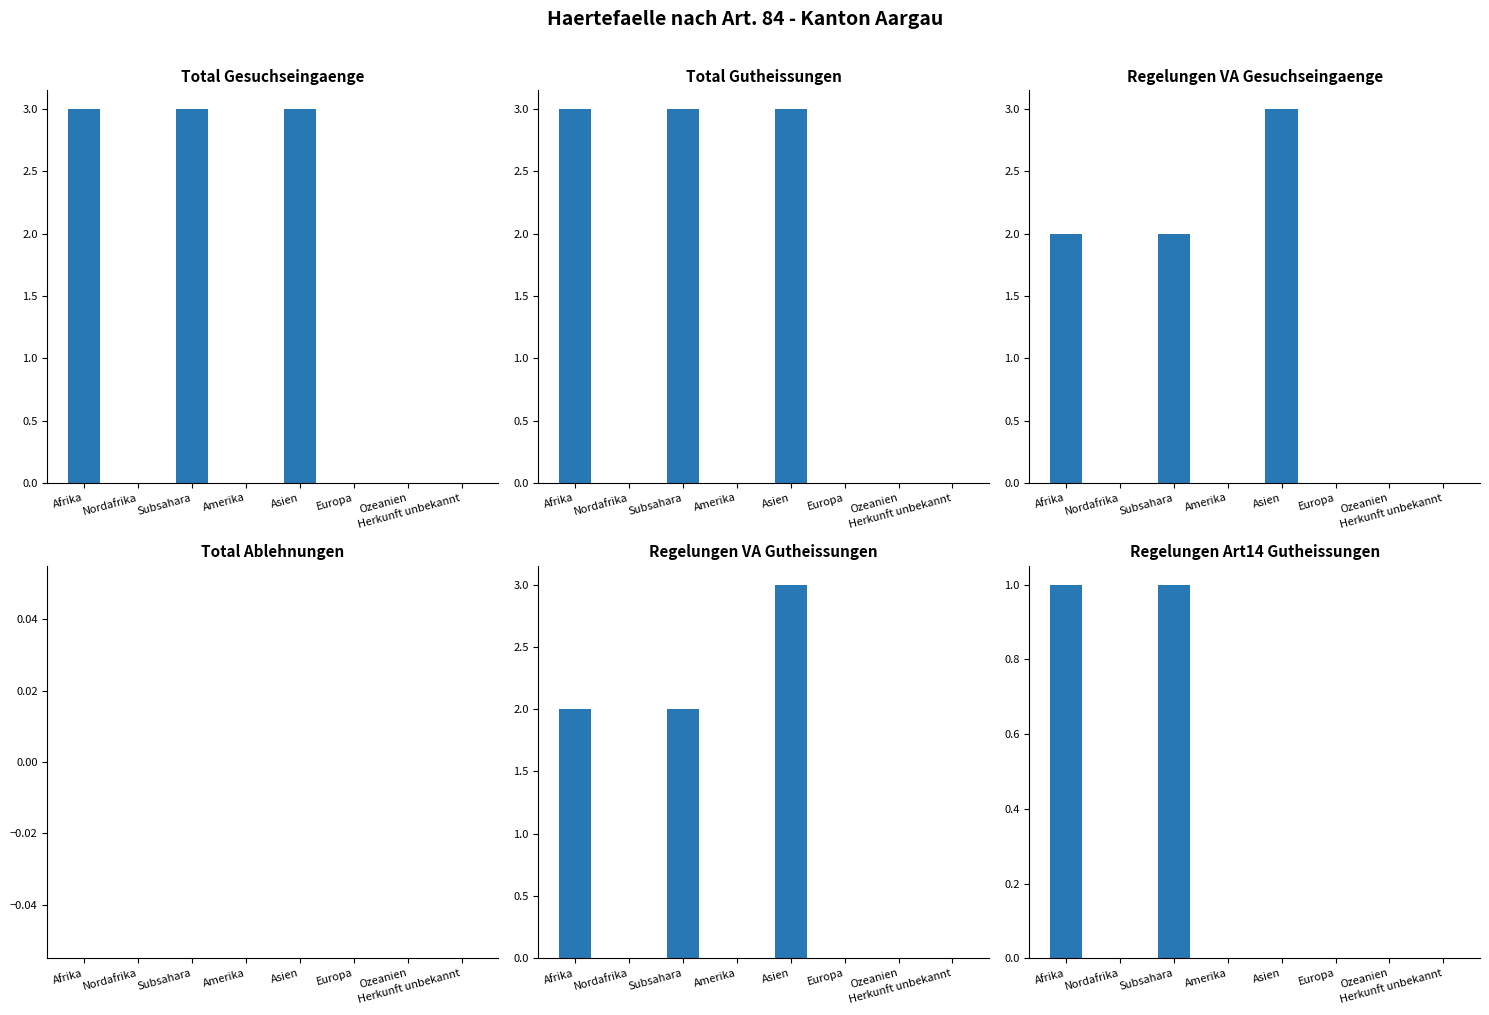

How many values in Total Gesuchseingaenge are above zero?

3